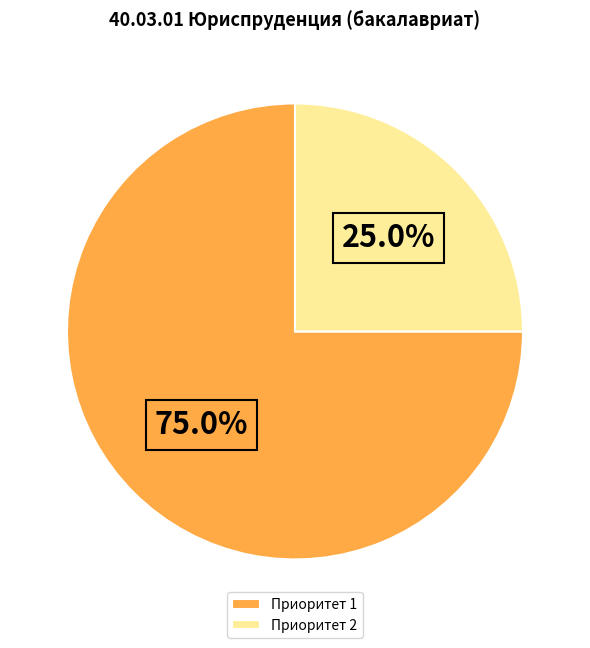

Is the sum of Приоритет 1 and Приоритет 2 greater than half?

Yes